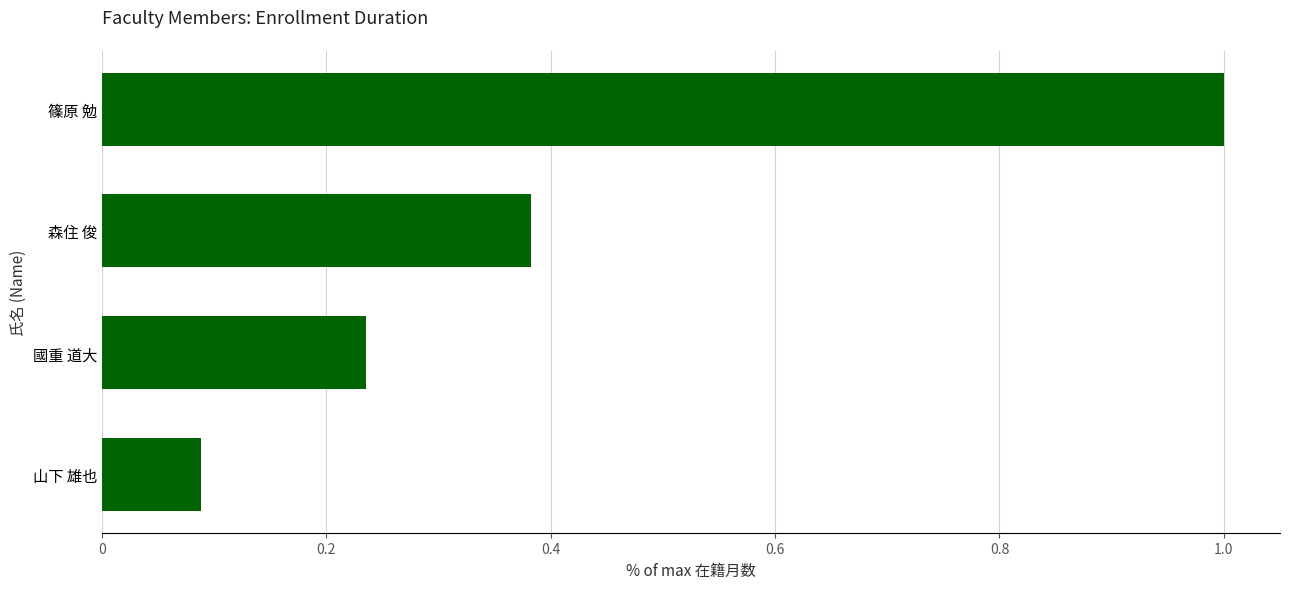

What is the label of the 3rd bar from the bottom?

森住 俊